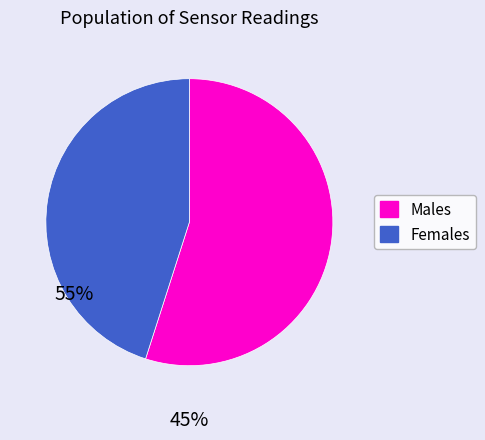

Does any single category account for the majority?

Yes